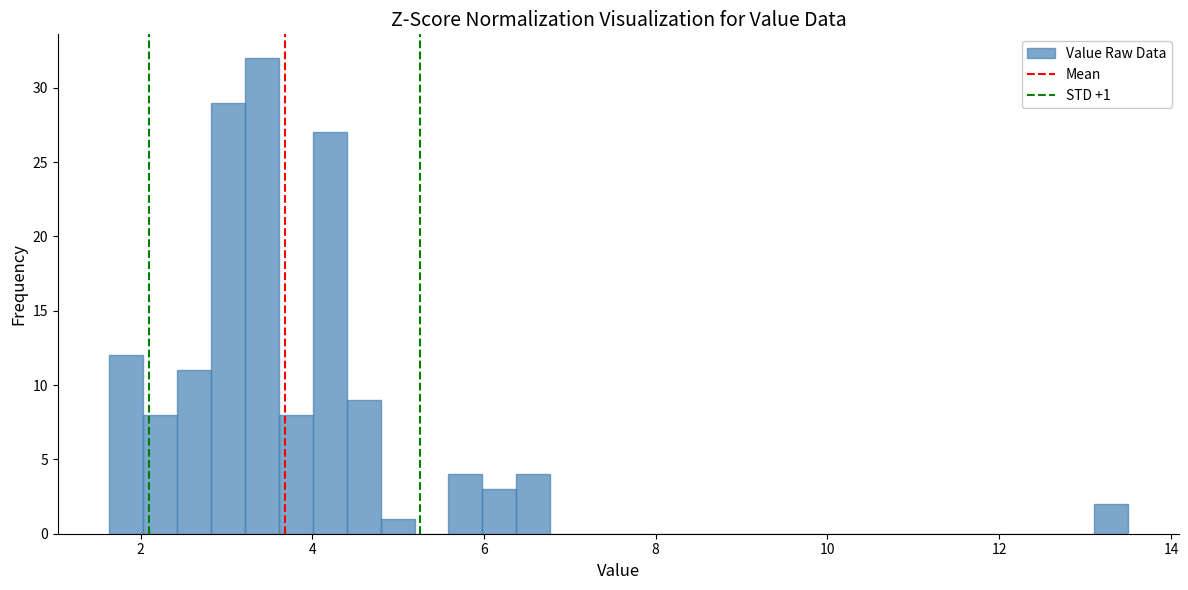

Read against the x-axis, roughly where is the centre of the tallest bar?

3.4